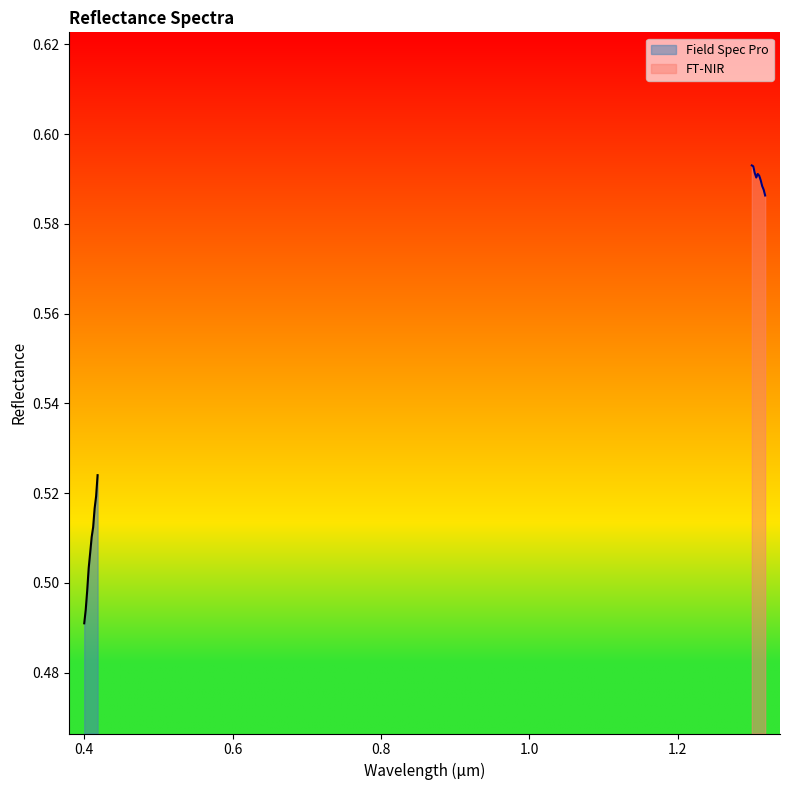

Reading left to right, extract all data points from this chart.

Field Spec Pro: 0.5	0.5	0.5	0.5	0.5	0.5	0.5	0.5	0.5	0.5
FT-NIR: 0.6	0.6	0.6	0.6	0.6	0.6	0.6	0.6	0.6	0.6